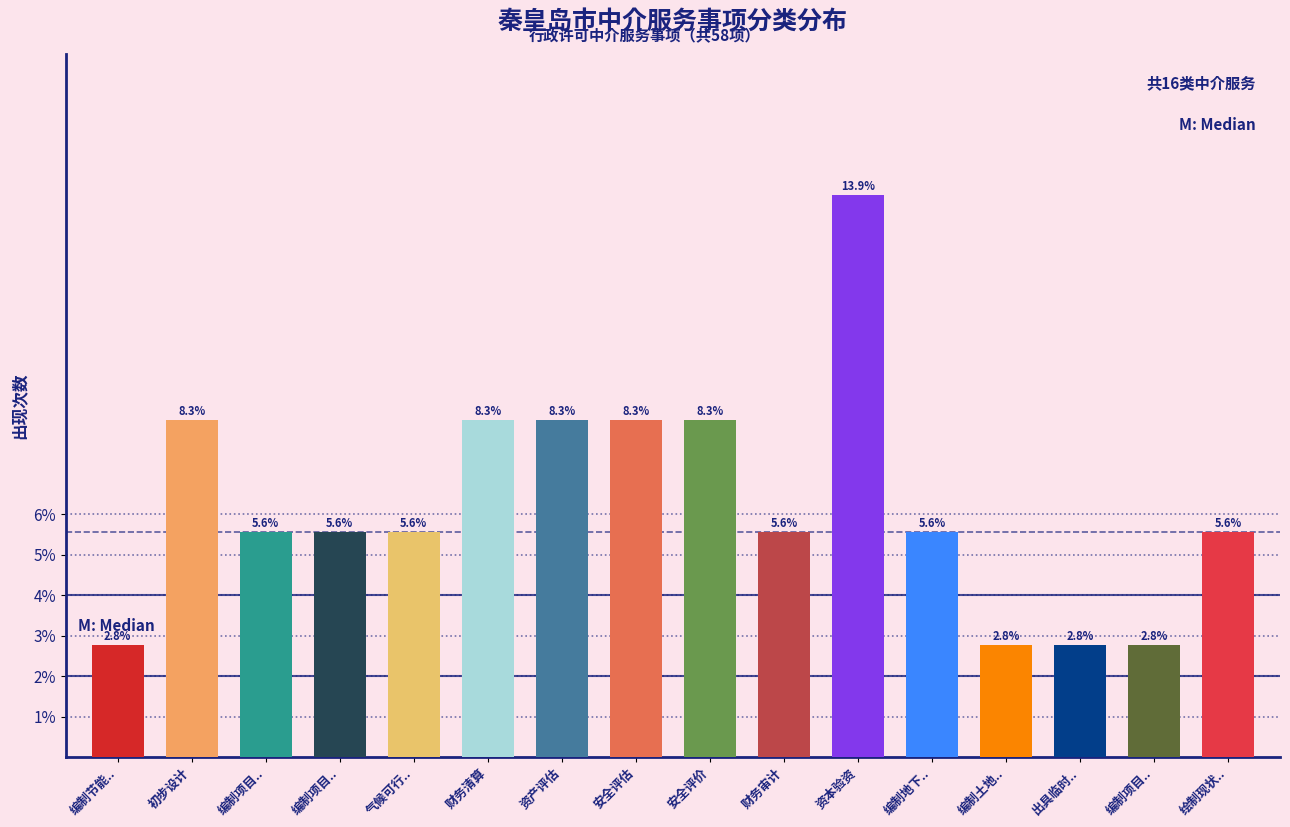

Count the number of values greater than 5.

12